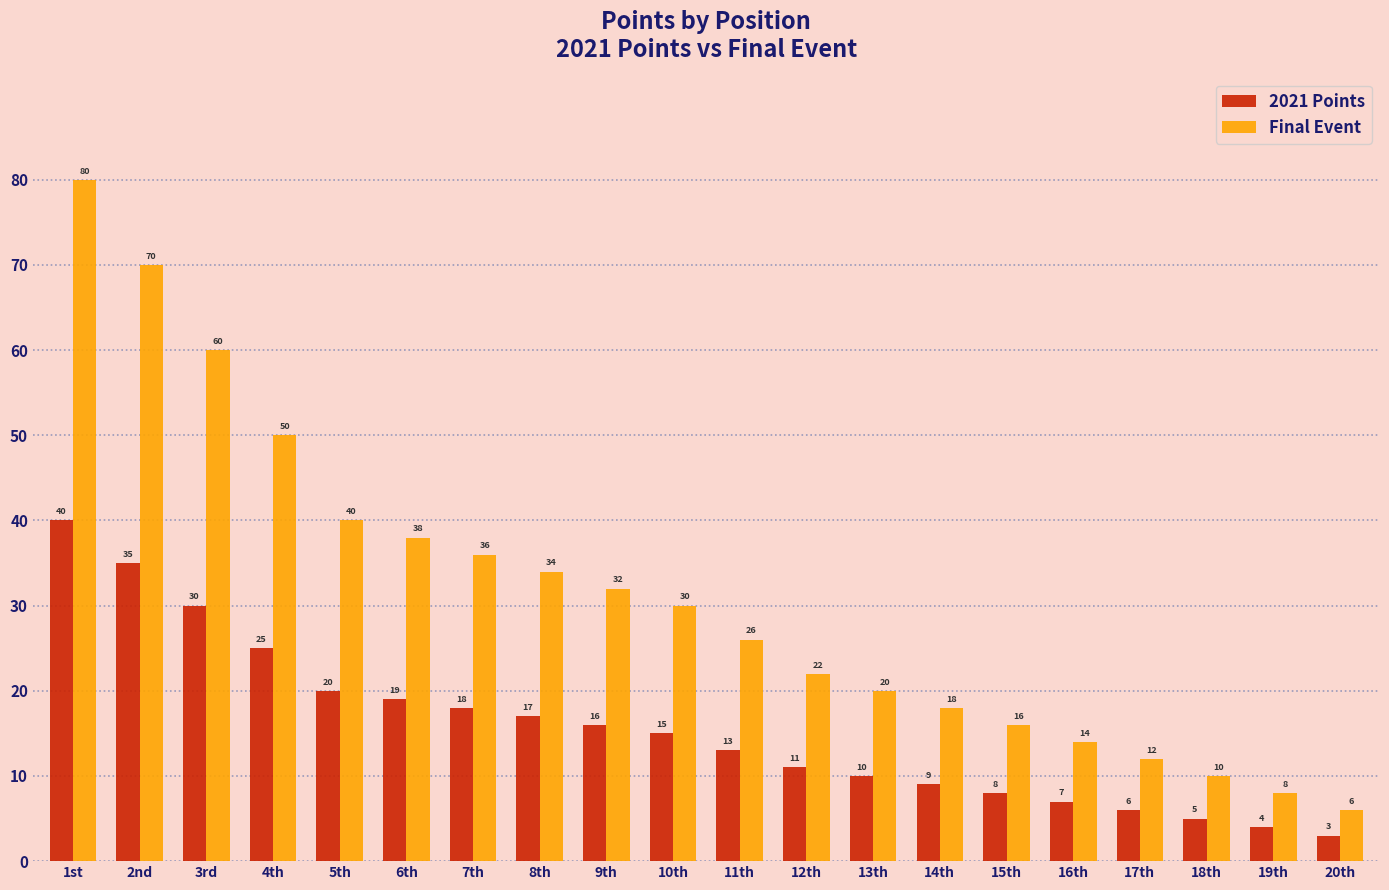

List the labels in order of 2021 Points value, smallest first.

20th, 19th, 18th, 17th, 16th, 15th, 14th, 13th, 12th, 11th, 10th, 9th, 8th, 7th, 6th, 5th, 4th, 3rd, 2nd, 1st